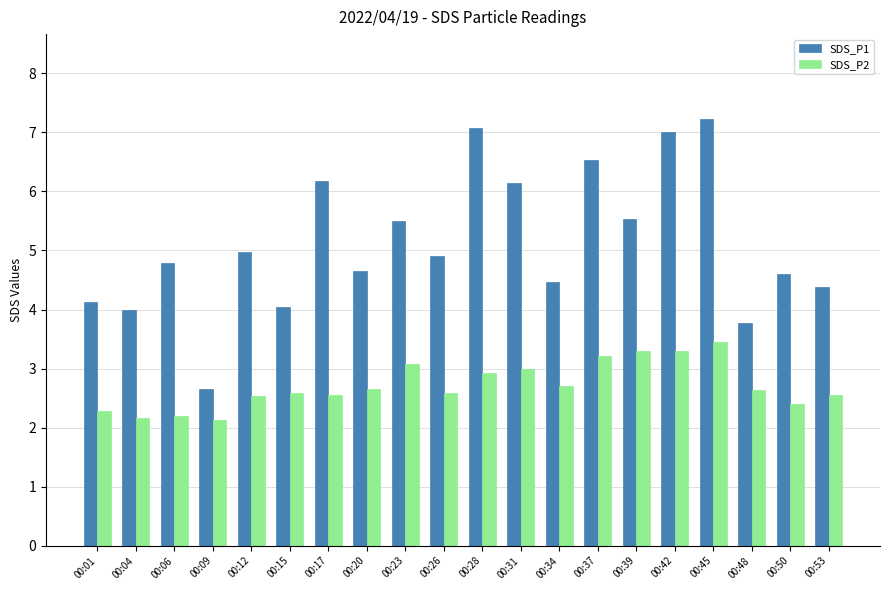

What is the difference between the maximum and second lowest values in the SDS_P1 series?

3.4